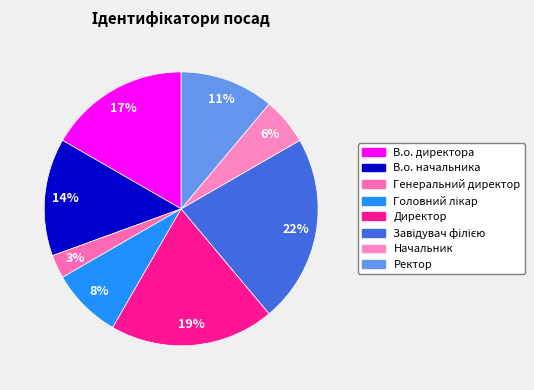

How many slices are in this pie chart?

8